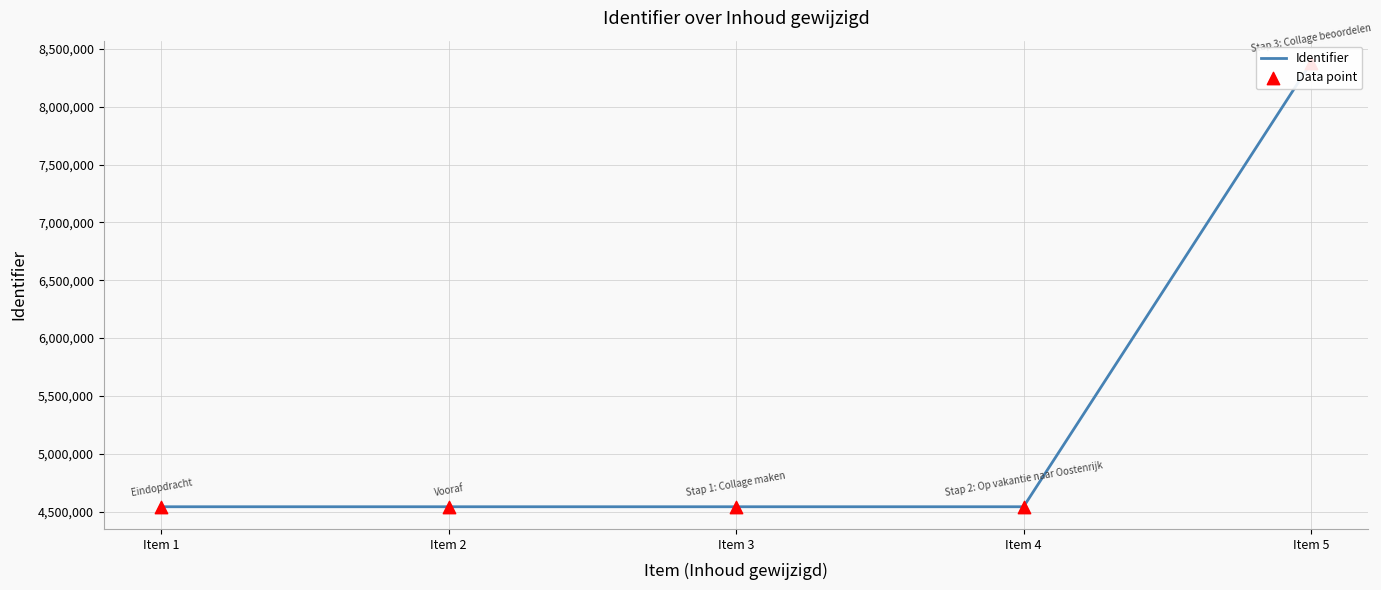

Which series has the largest total across all categories?

Identifier